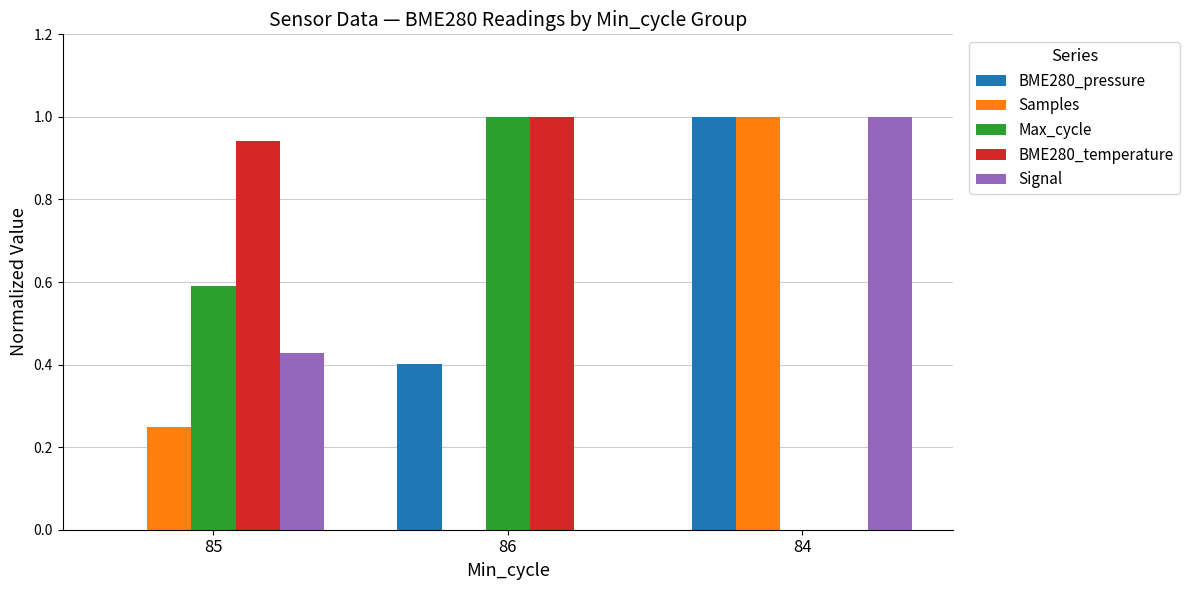

What is the total value across all series at 86?

2.4